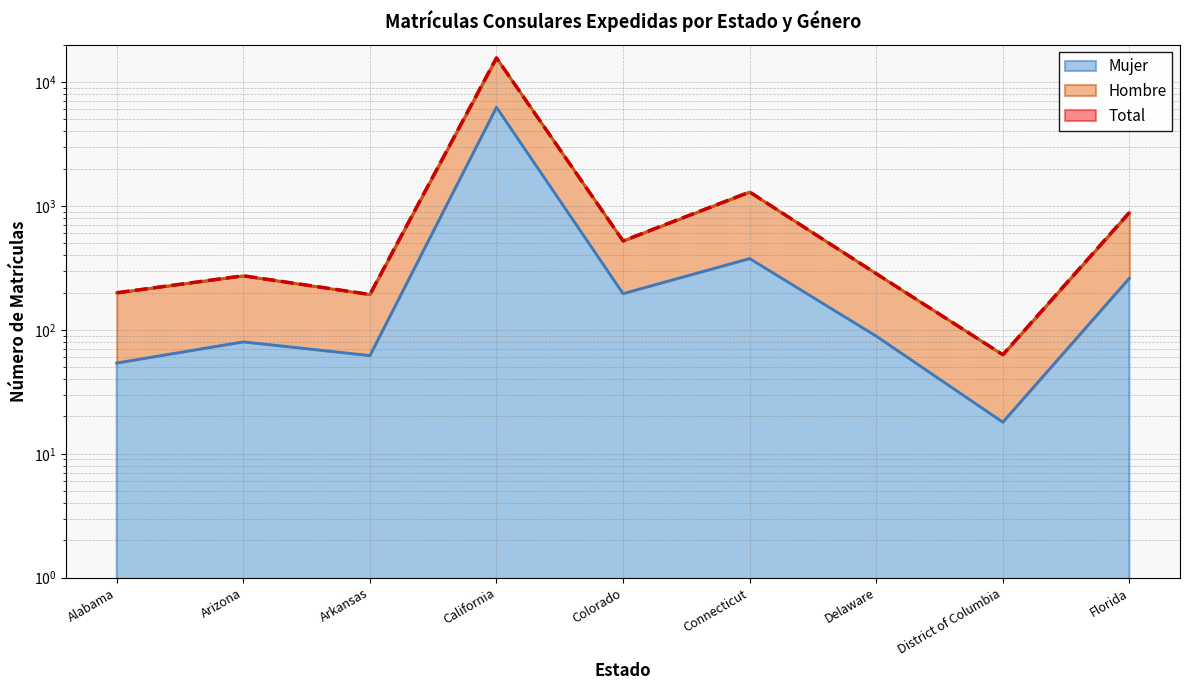

What is the label of the 3rd point from the right?

Delaware